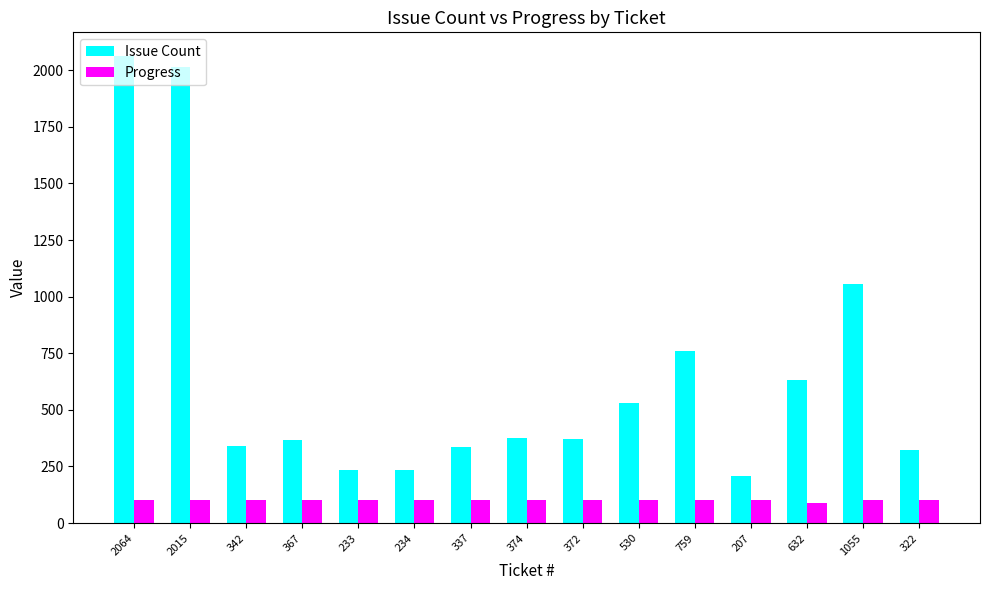

The value of Issue Count at 2064 is 446. True or false?

False